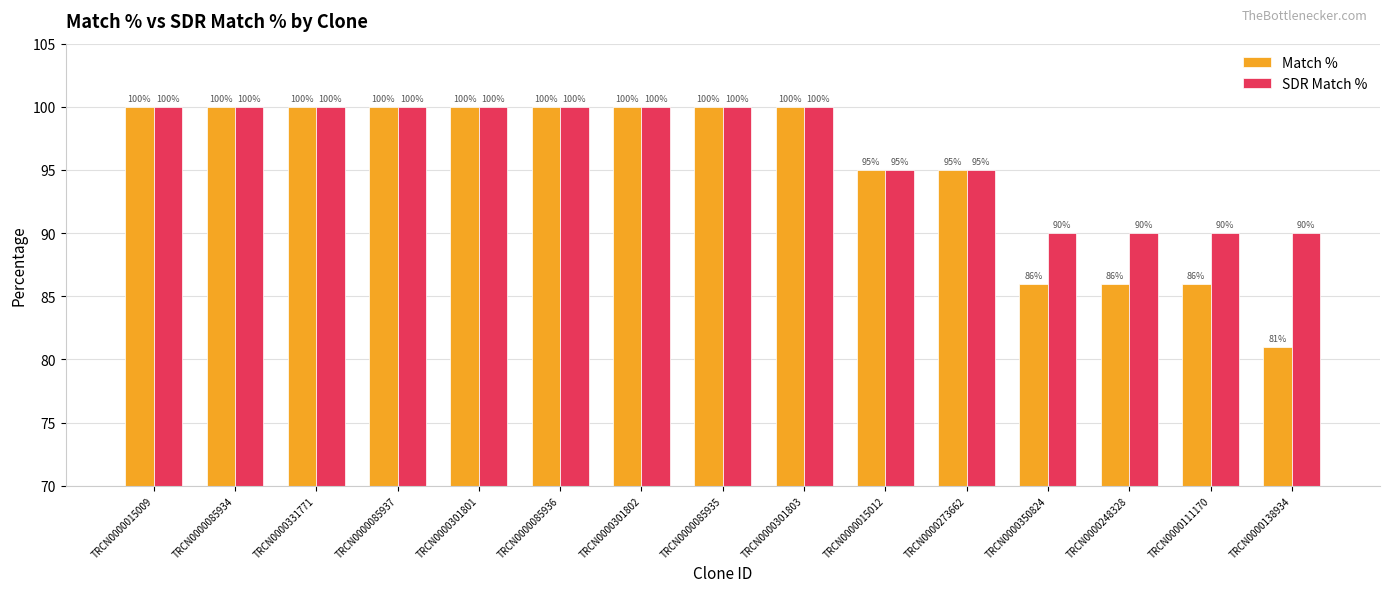

Which series has the widest spread of values?

Match %